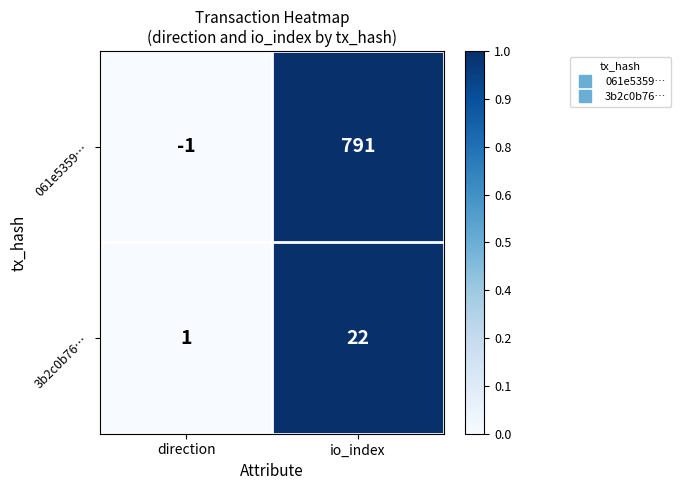

Which category has the highest value in the 3b2c0b76… series?

io_index